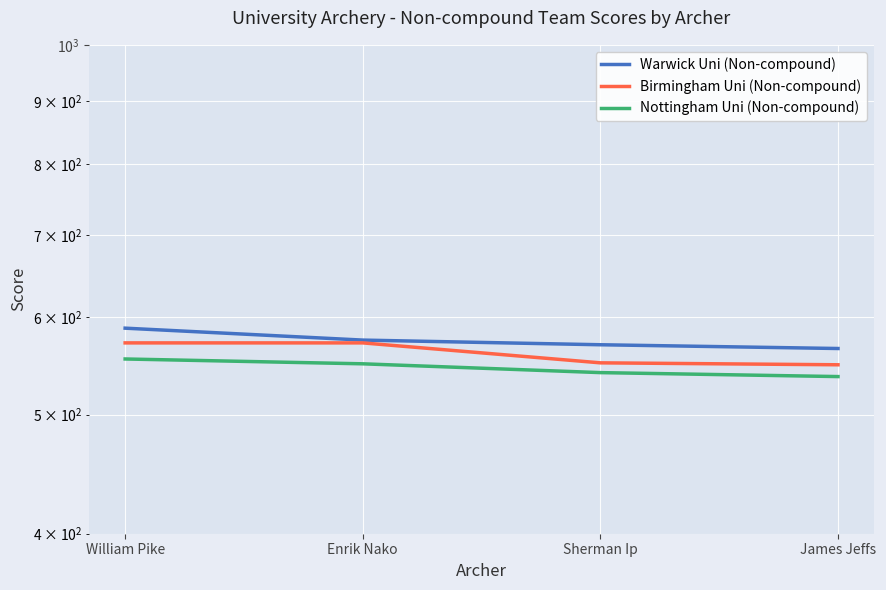

What are all the series names shown in the legend?

Warwick Uni (Non-compound), Birmingham Uni (Non-compound), Nottingham Uni (Non-compound)